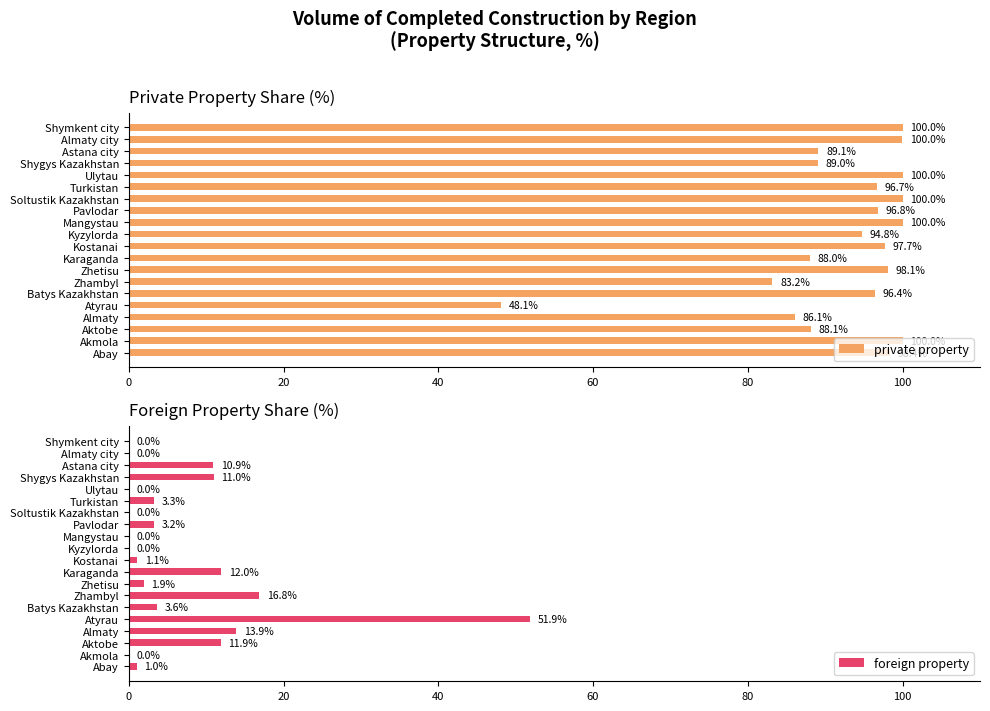

What is the approximate value of private property at Zhetisu?

98.1